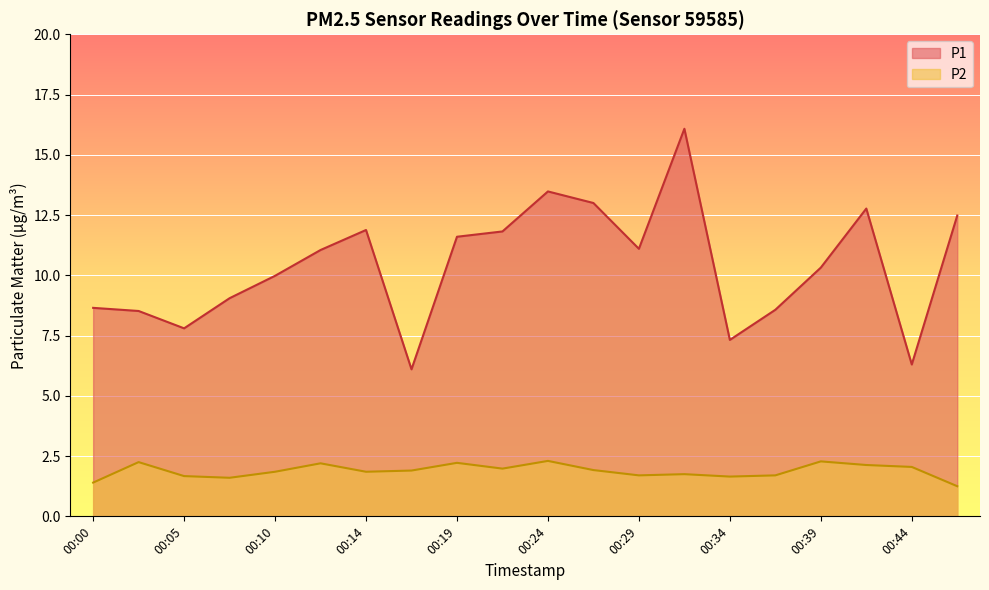

Rank the series by their maximum value, from highest to lowest.

P1, P2